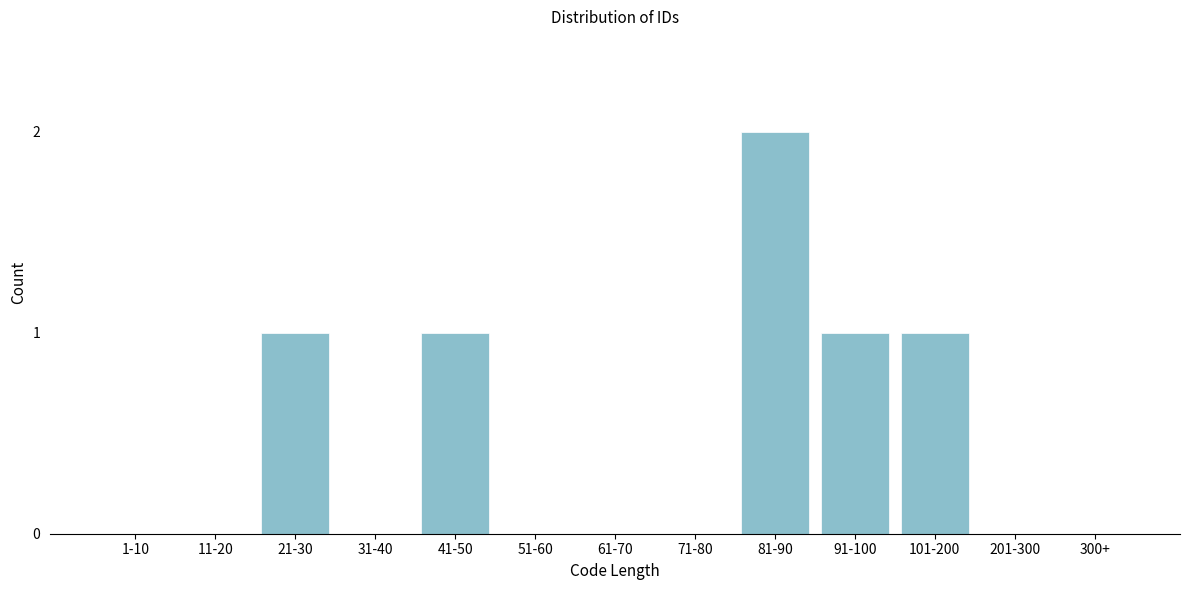

Reading left to right, extract all data points from this chart.

1-10=0	11-20=0	21-30=1	31-40=0	41-50=1	51-60=0	61-70=0	71-80=0	81-90=2	91-100=1	101-200=1	201-300=0	300+=0